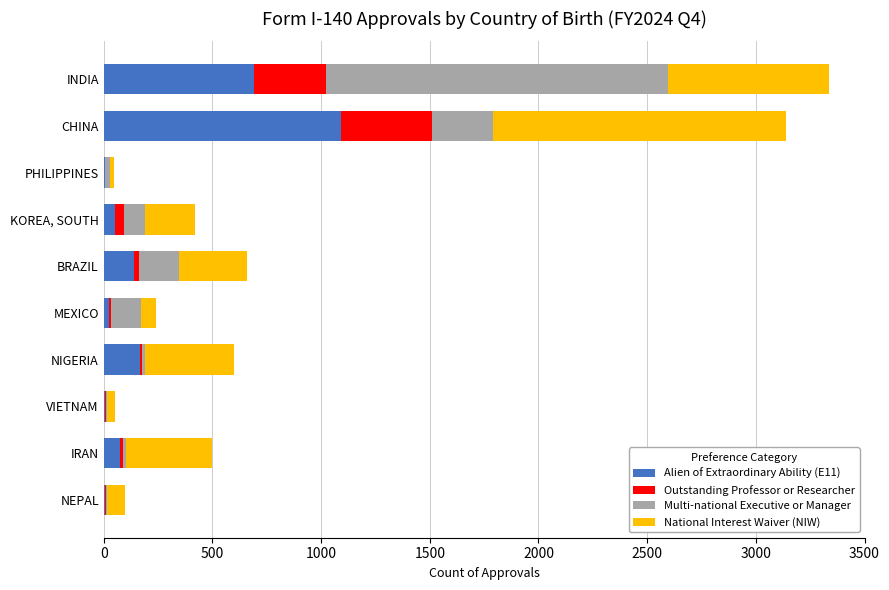

The value of Alien of Extraordinary Ability (E11) at CHINA is 1593. True or false?

False